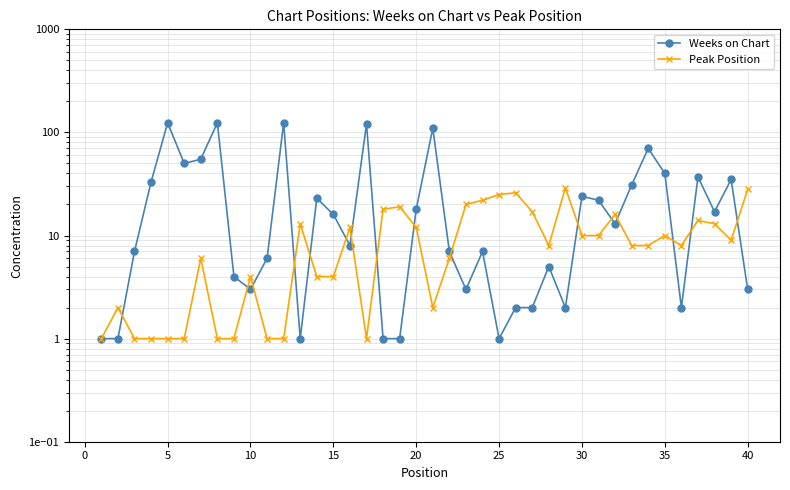

Which series has the largest total across all categories?

Weeks on Chart